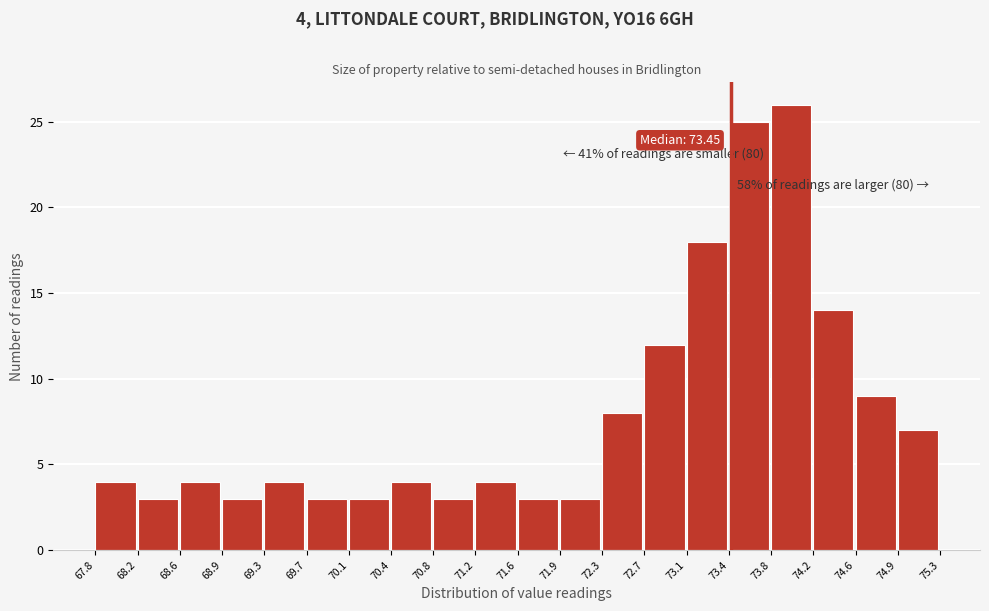

Over which range of the x-axis is the bar tallest?

73.8 to 74.2